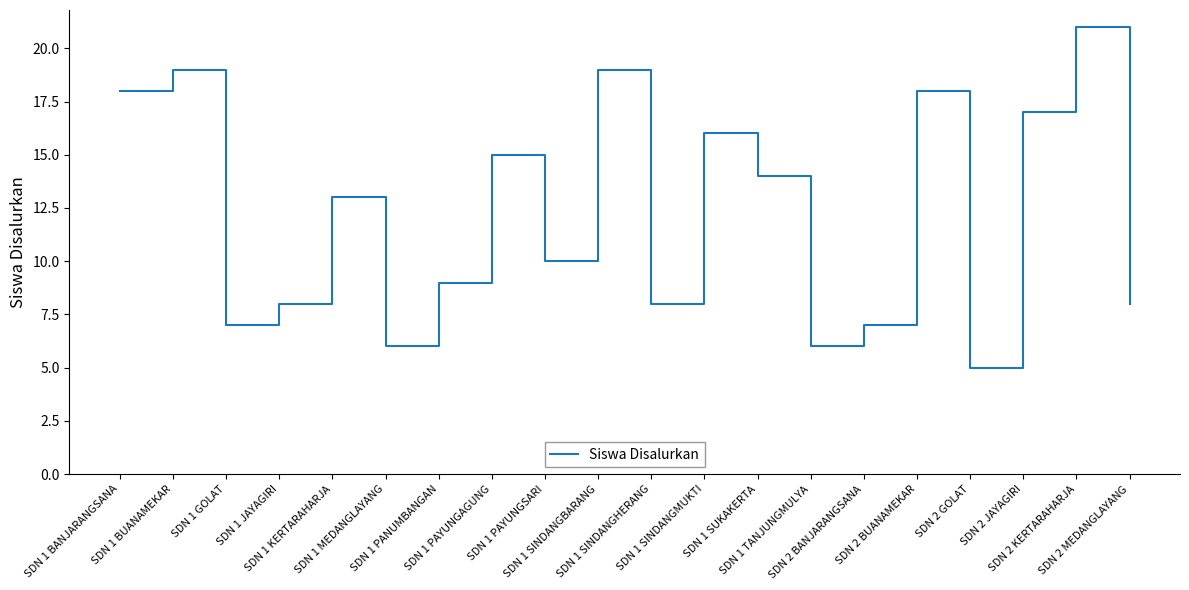

What is the greatest value displayed?

21